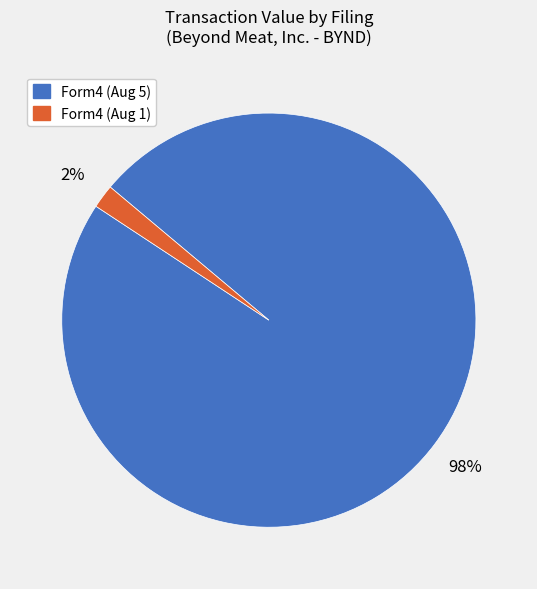

Is there any slice that represents more than half of the pie?

Yes